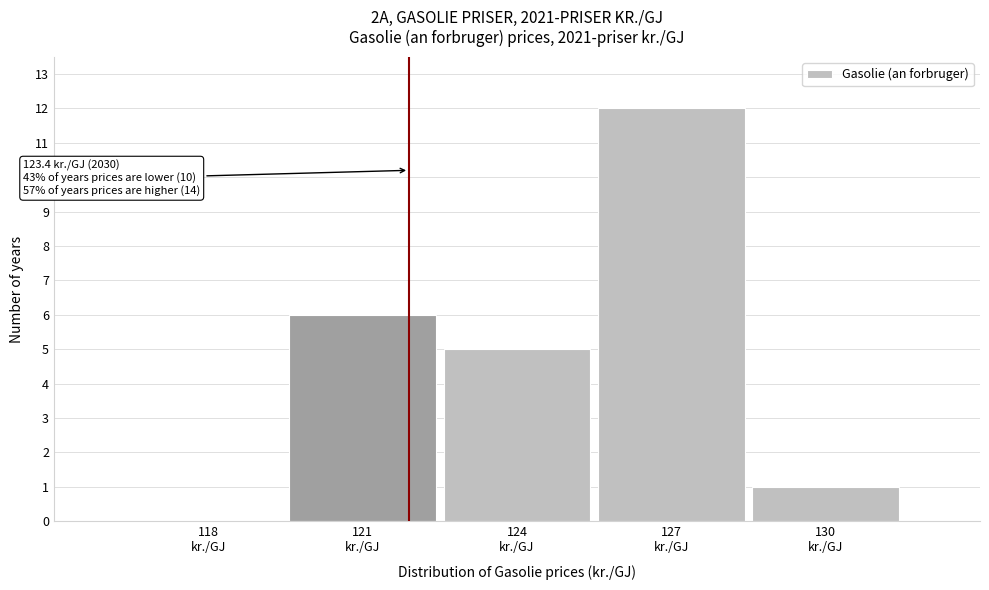

What is the maximum value shown in the chart?

12